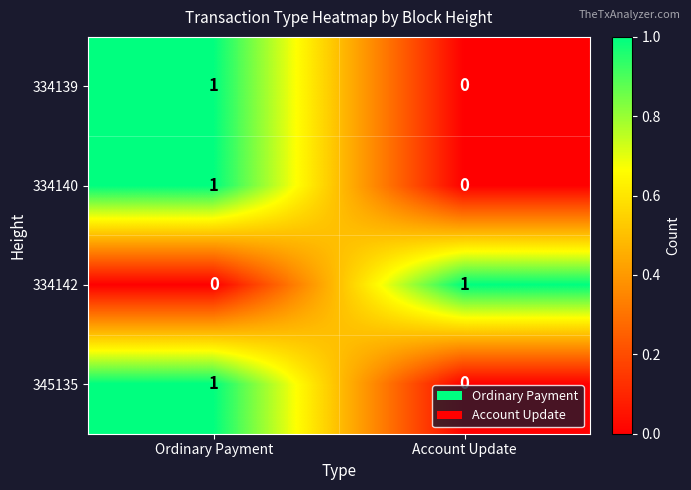

True or false: 334139 has a value of 1 at Ordinary Payment.

True